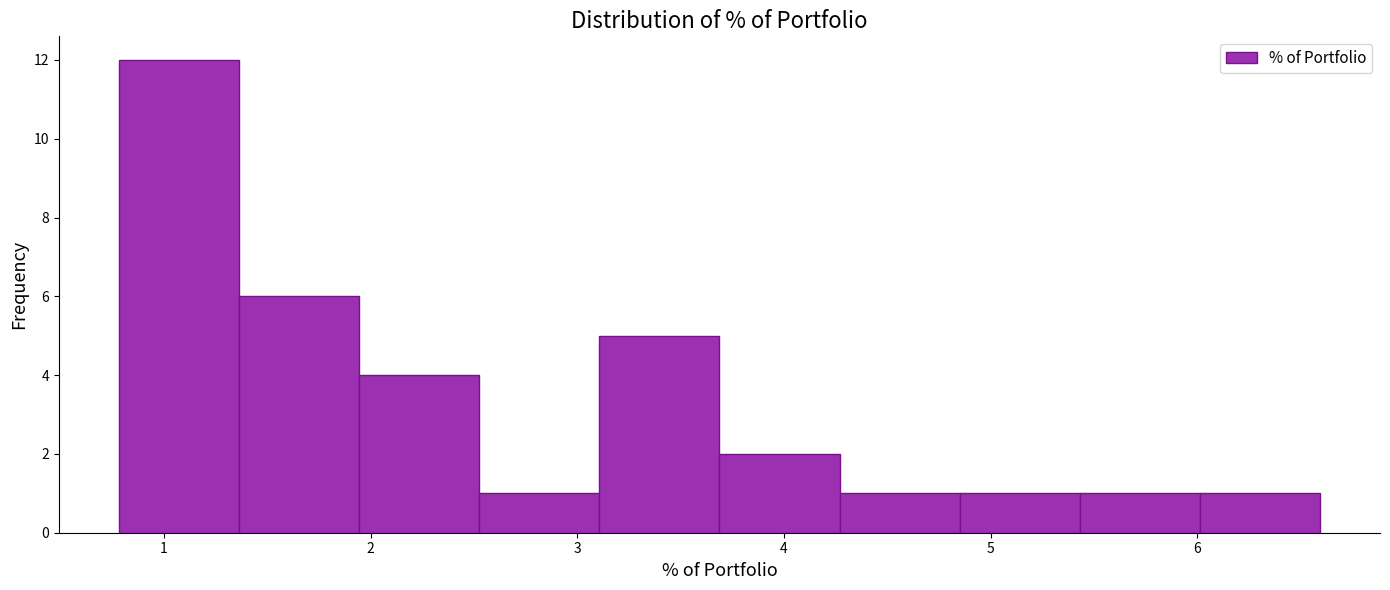

Reading left to right, transcribe this chart: for each bar, give the range it covers on the x-axis and its height. Neither the bar edges nor the heights are printed on the chart, so give them approximately, as read against the axes.

0.8 to 1.4: 12
1.4 to 1.9: 6
1.9 to 2.5: 4
2.5 to 3.1: 1
3.1 to 3.7: 5
3.7 to 4.3: 2
4.3 to 4.8: 1
4.8 to 5.4: 1
5.4 to 6.0: 1
6.0 to 6.6: 1